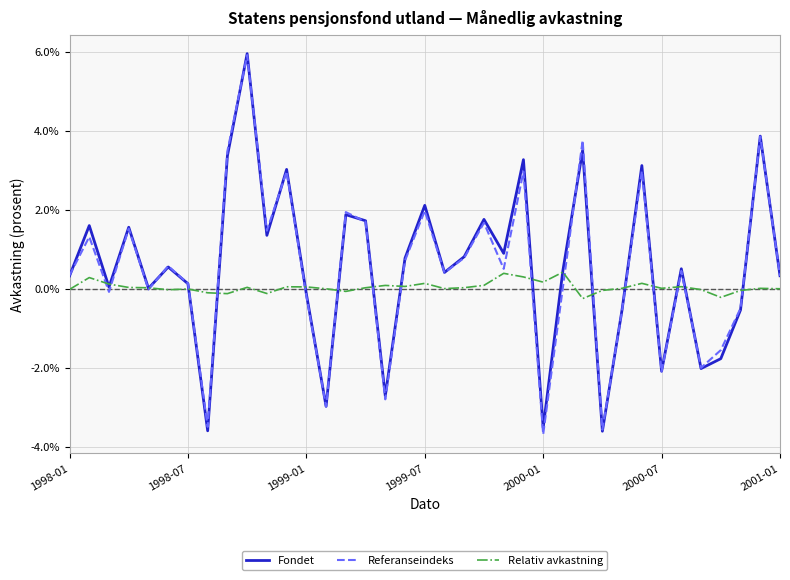

True or false: Fondet has more than 0 points higher than both neighbors.

True